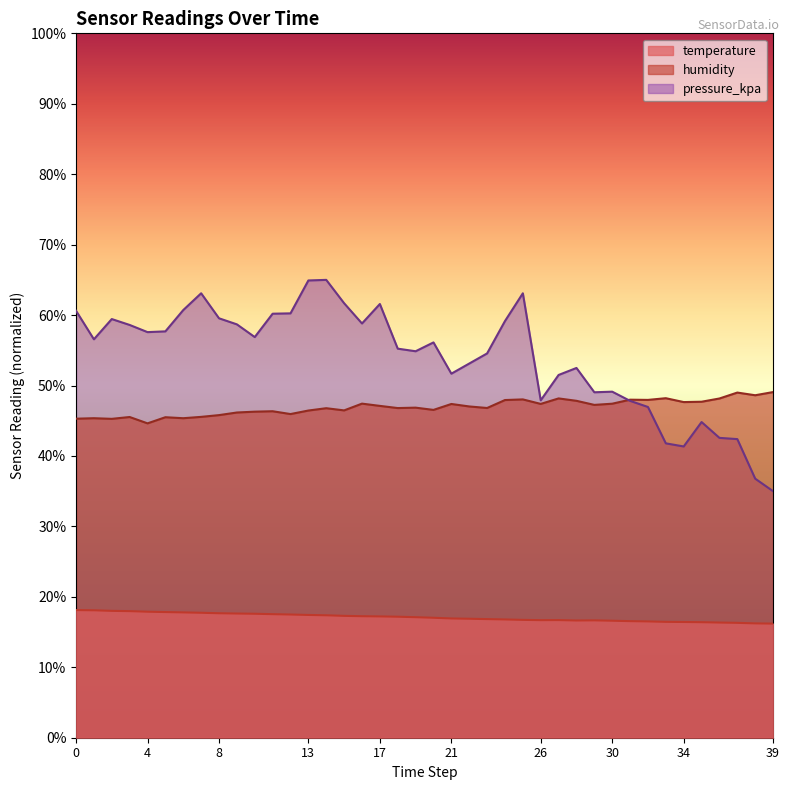

What is the difference between the maximum and minimum values in the temperature series?

1.9